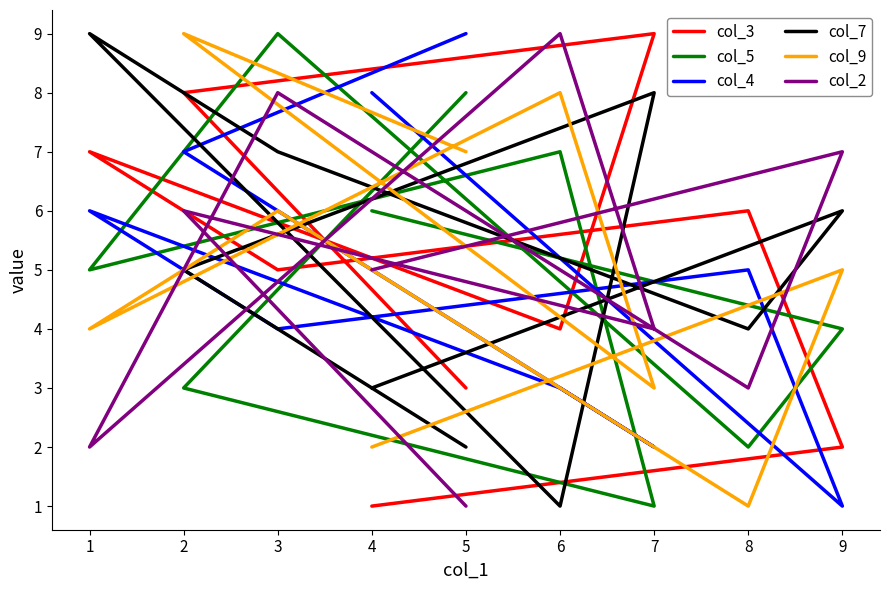

Which series has the largest total across all categories?

col_3